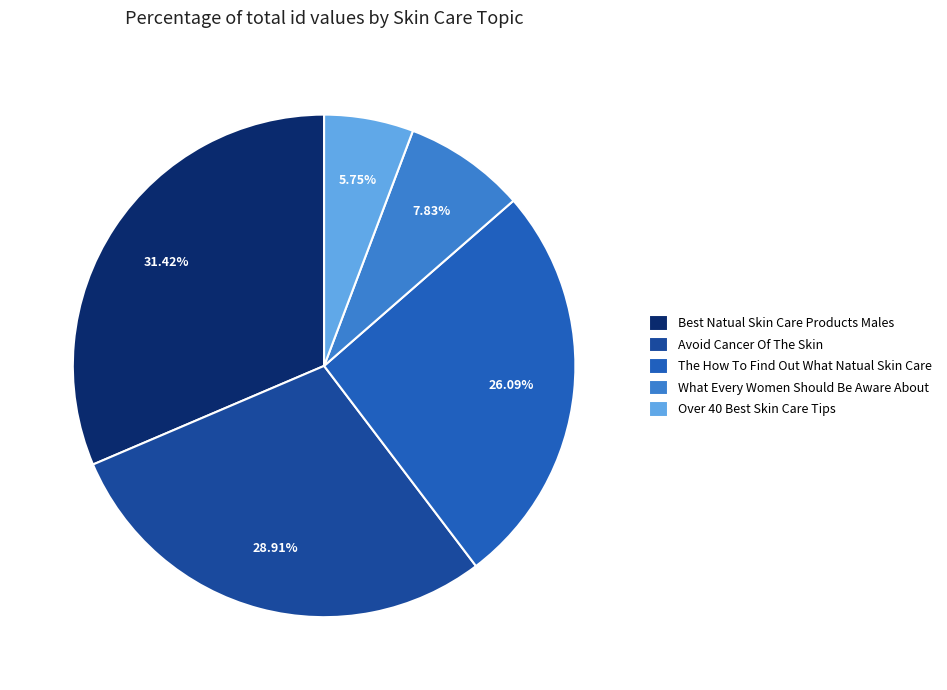

Approximately how many times larger is the value at The How To Find Out What Natual Skin Care compared to What Every Women Should Be Aware About?

3.3